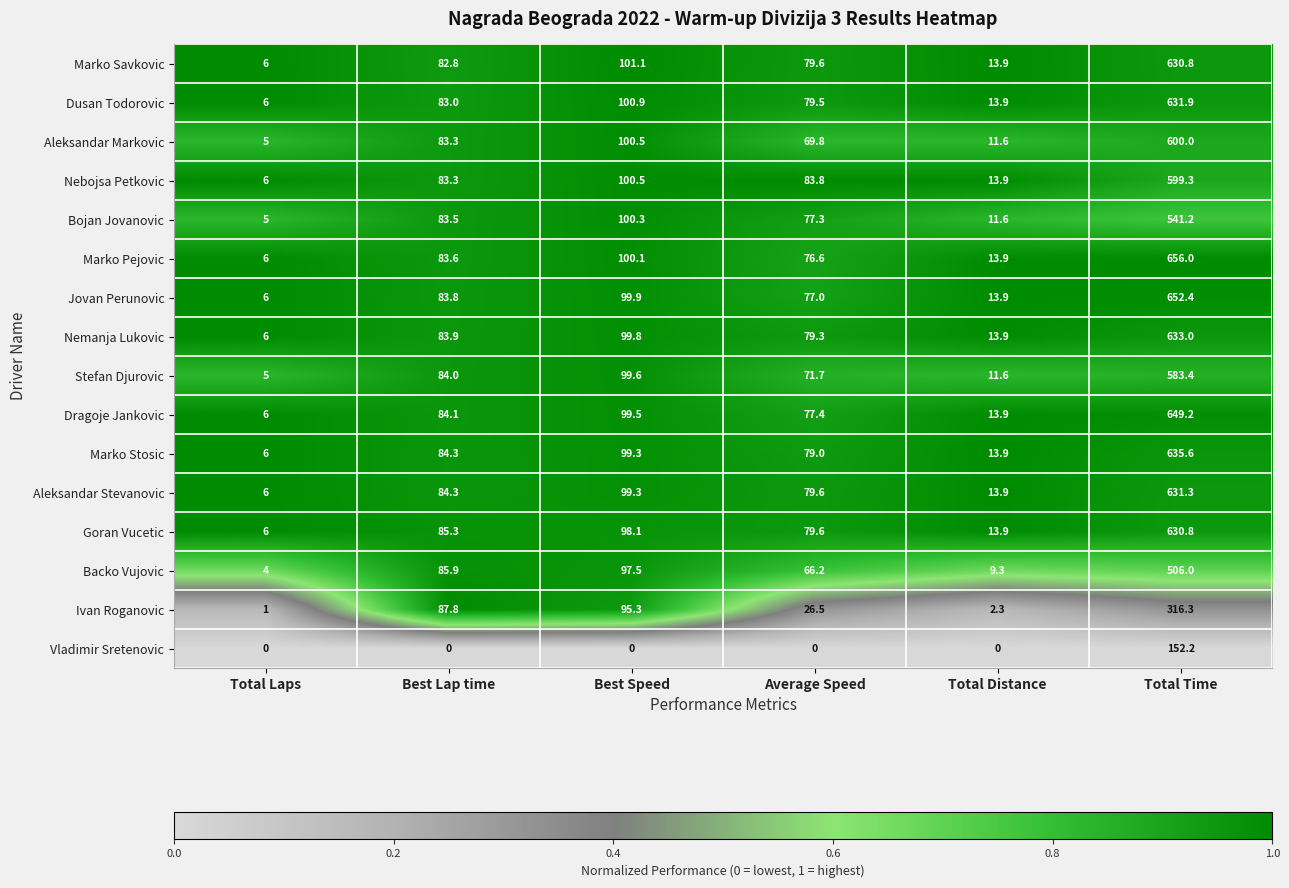

Which series has the widest spread of values?

Marko Pejovic